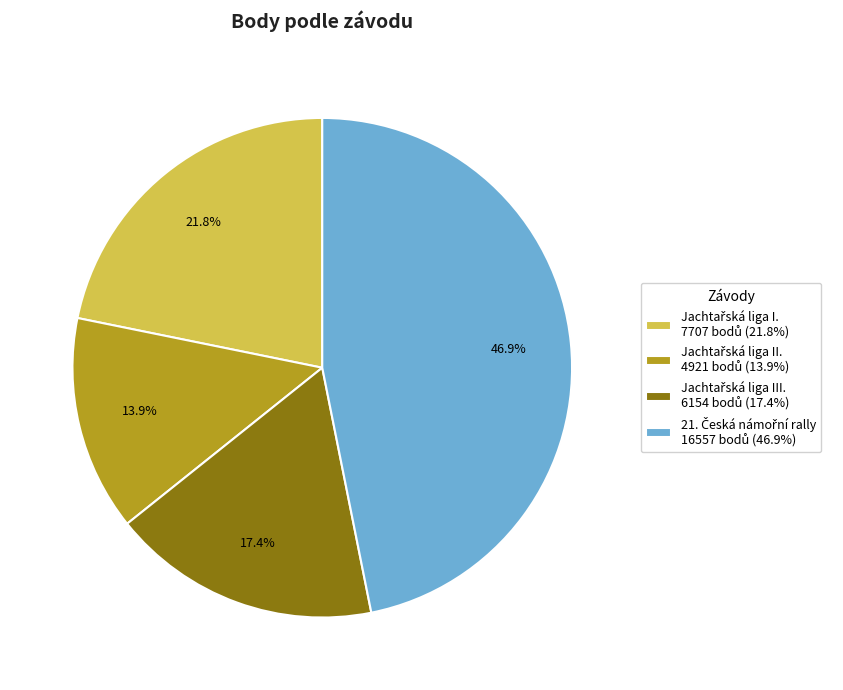

Is there any slice that represents more than half of the pie?

No